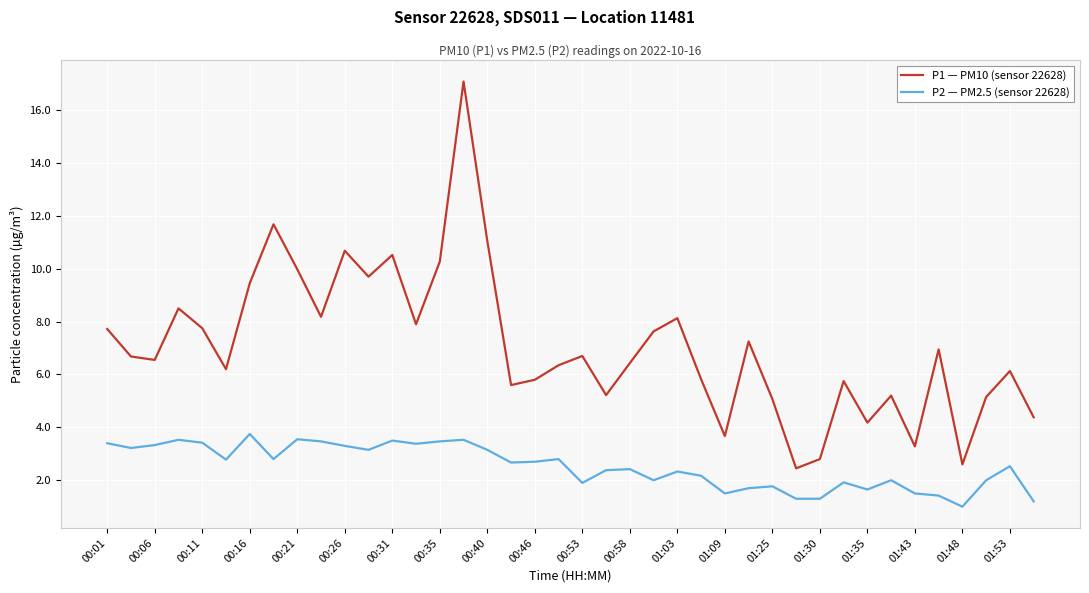

Which series has the widest spread of values?

P1 — PM10 (sensor 22628)